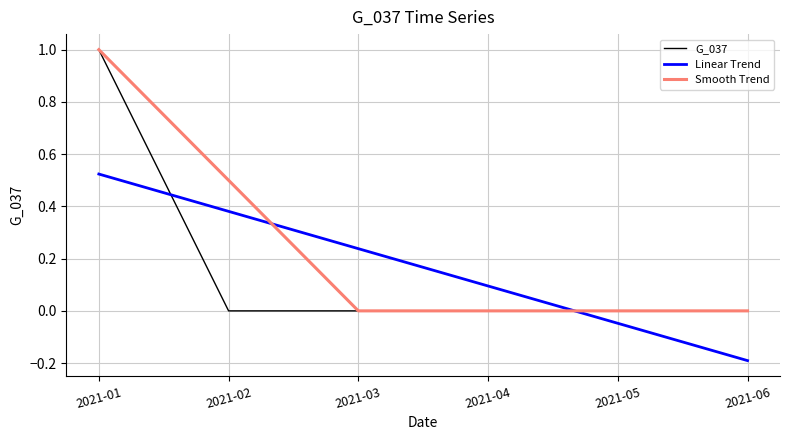

True or false: Linear Trend and Smooth Trend intersect in this chart.

True